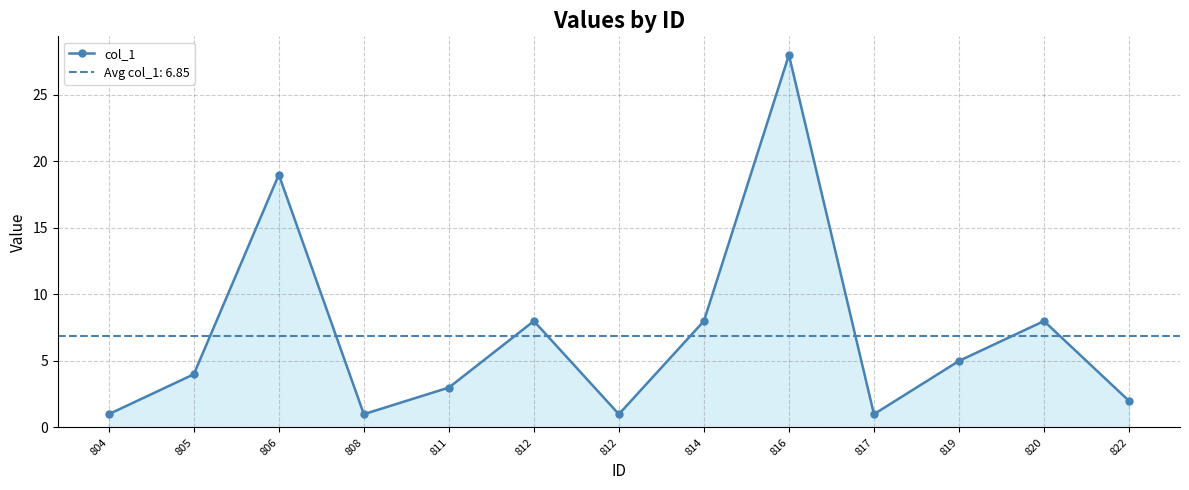

How many values exceed 4?

6